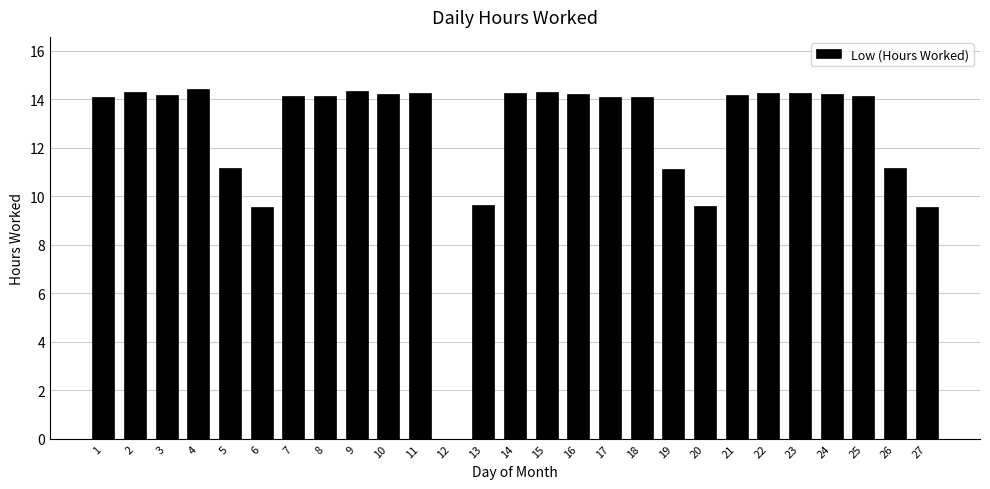

What is the greatest value displayed?

14.4